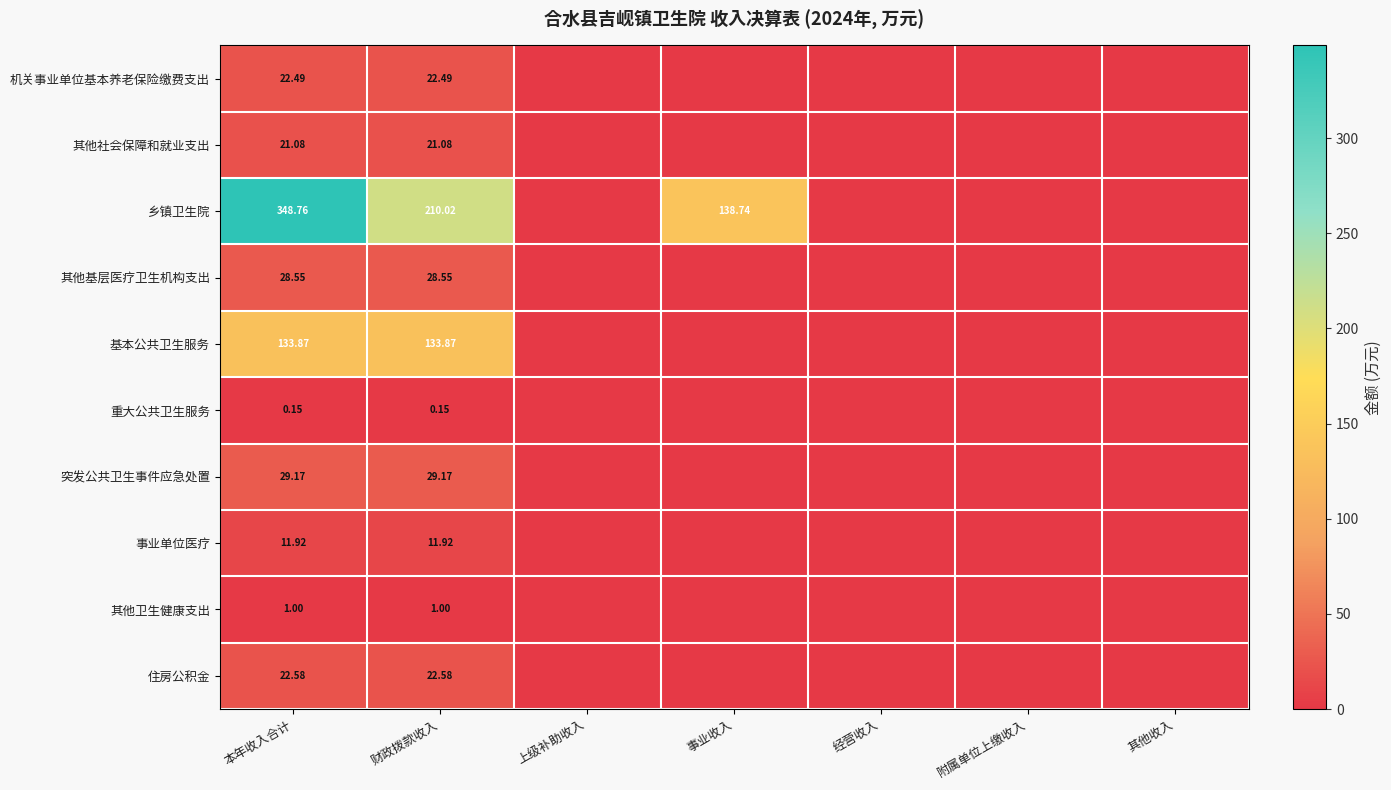

At how many categories does at least one series exceed 120?

3